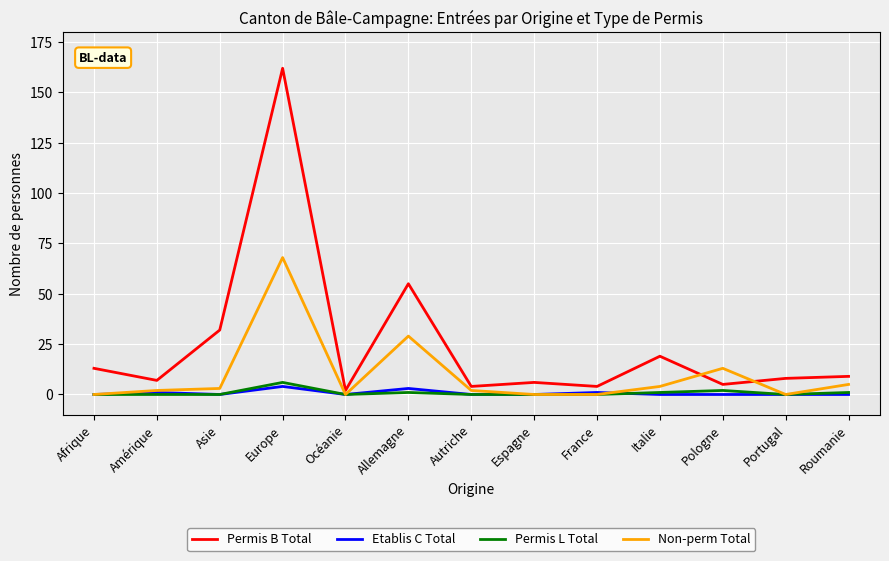

Is it true that Non-perm Total equals 13 at Pologne?

True